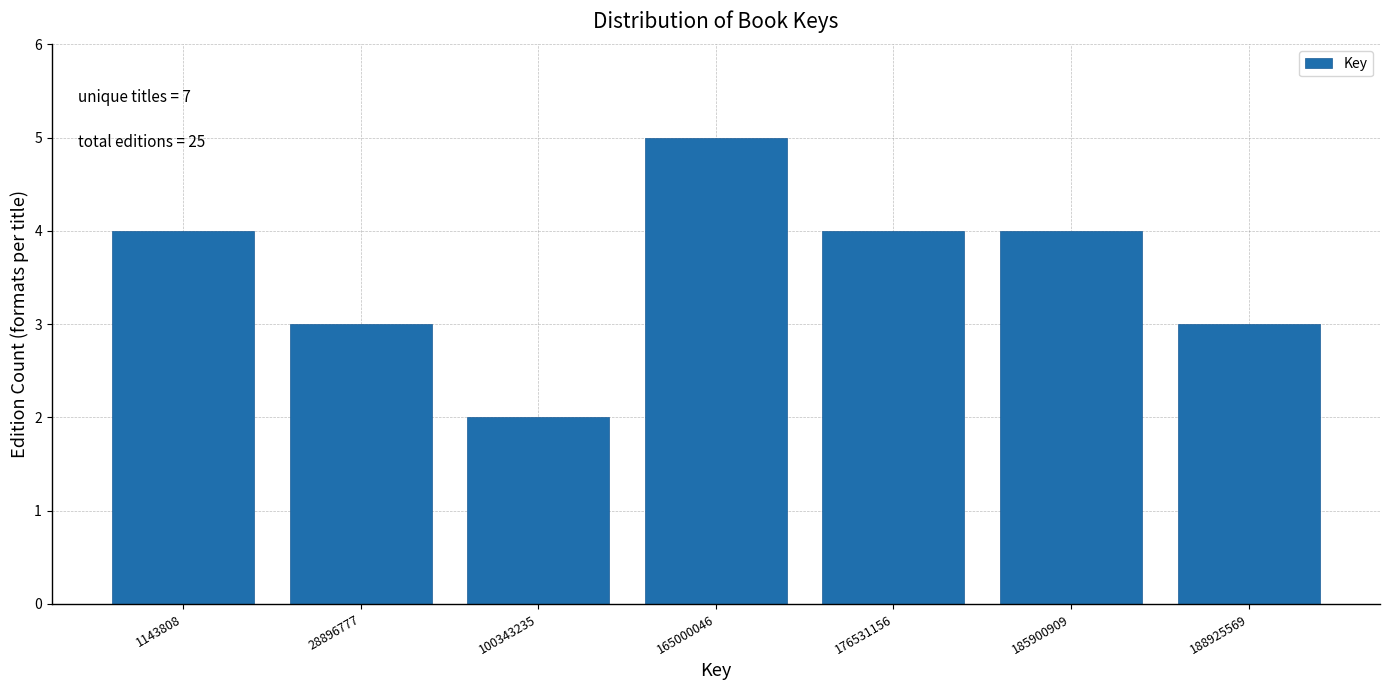

Reading left to right, what are all the values shown in this chart?

4	3	2	5	4	4	3